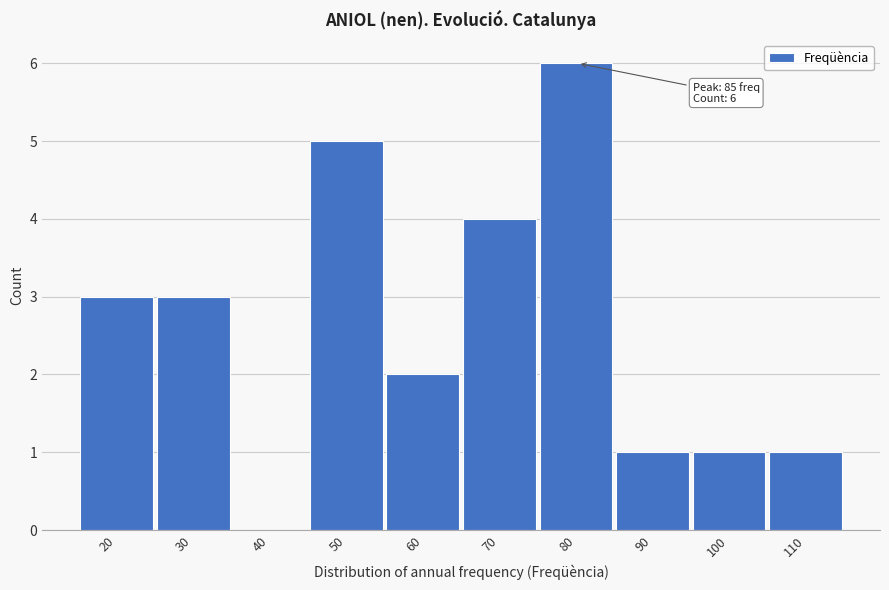

Reading left to right, transcribe all the data shown in this chart.

20=3	30=3	40=0	50=5	60=2	70=4	80=6	90=1	100=1	110=1